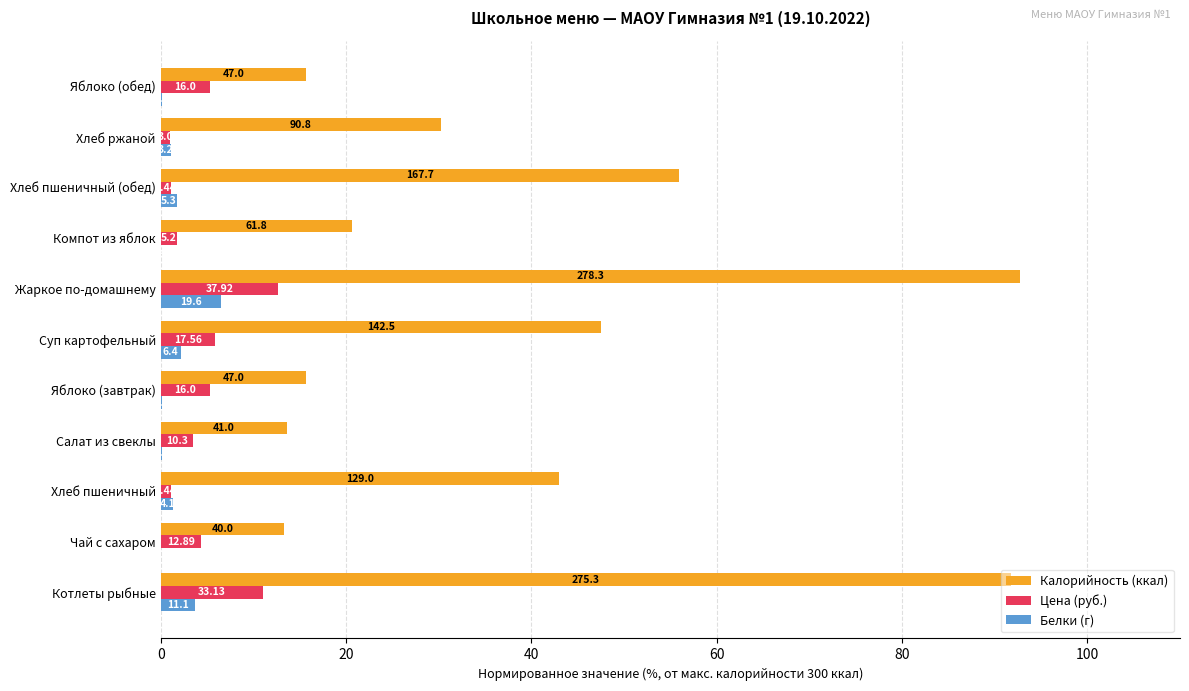

What are all the series names shown in the legend?

Калорийность (ккал), Цена (руб.), Белки (г)